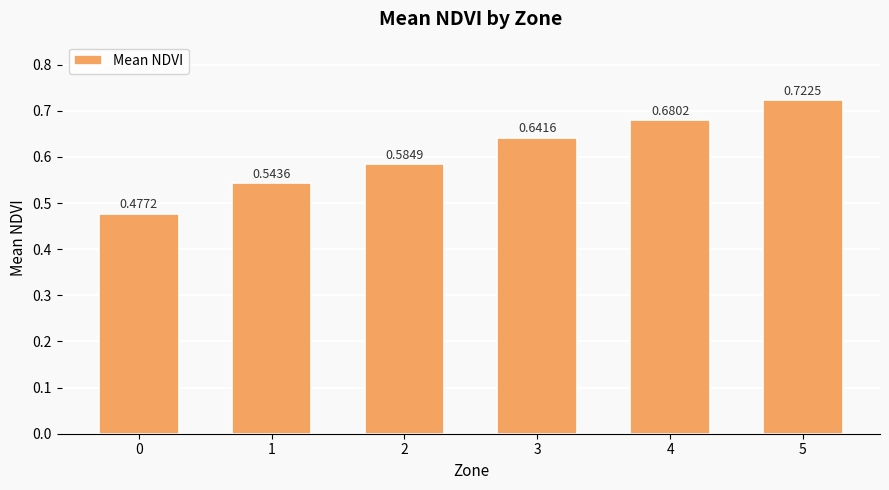

What is the sum of the values at 3 and 1?

1.2